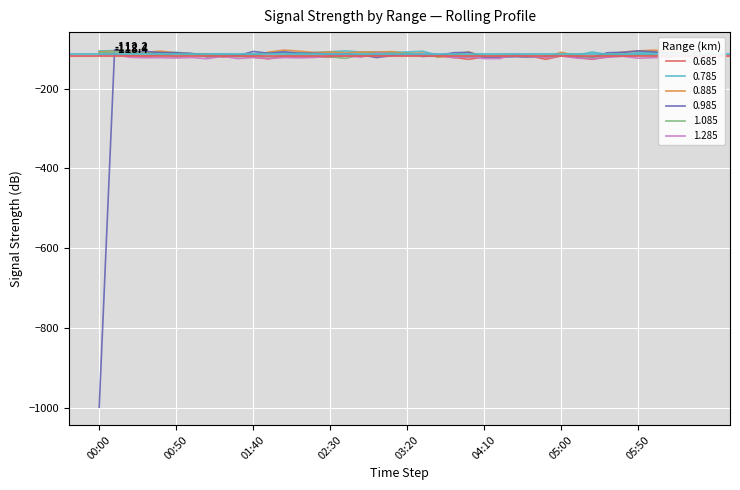

Which series has the widest spread of values?

0.985